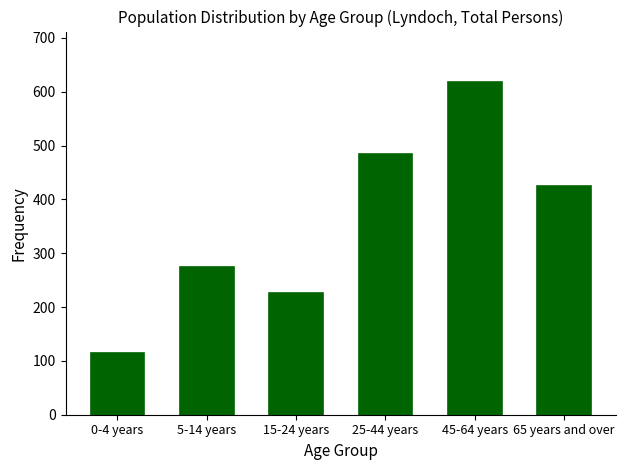

Reading left to right, list all the values displayed in this chart.

0-4 years=114	5-14 years=275	15-24 years=227	25-44 years=484	45-64 years=619	65 years and over=425